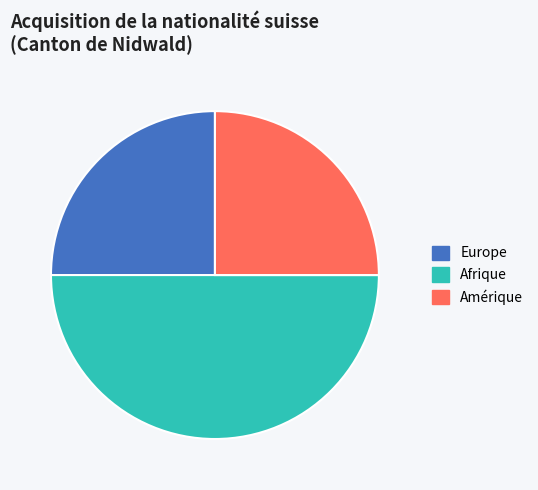

What is the largest slice in the pie chart?

Afrique